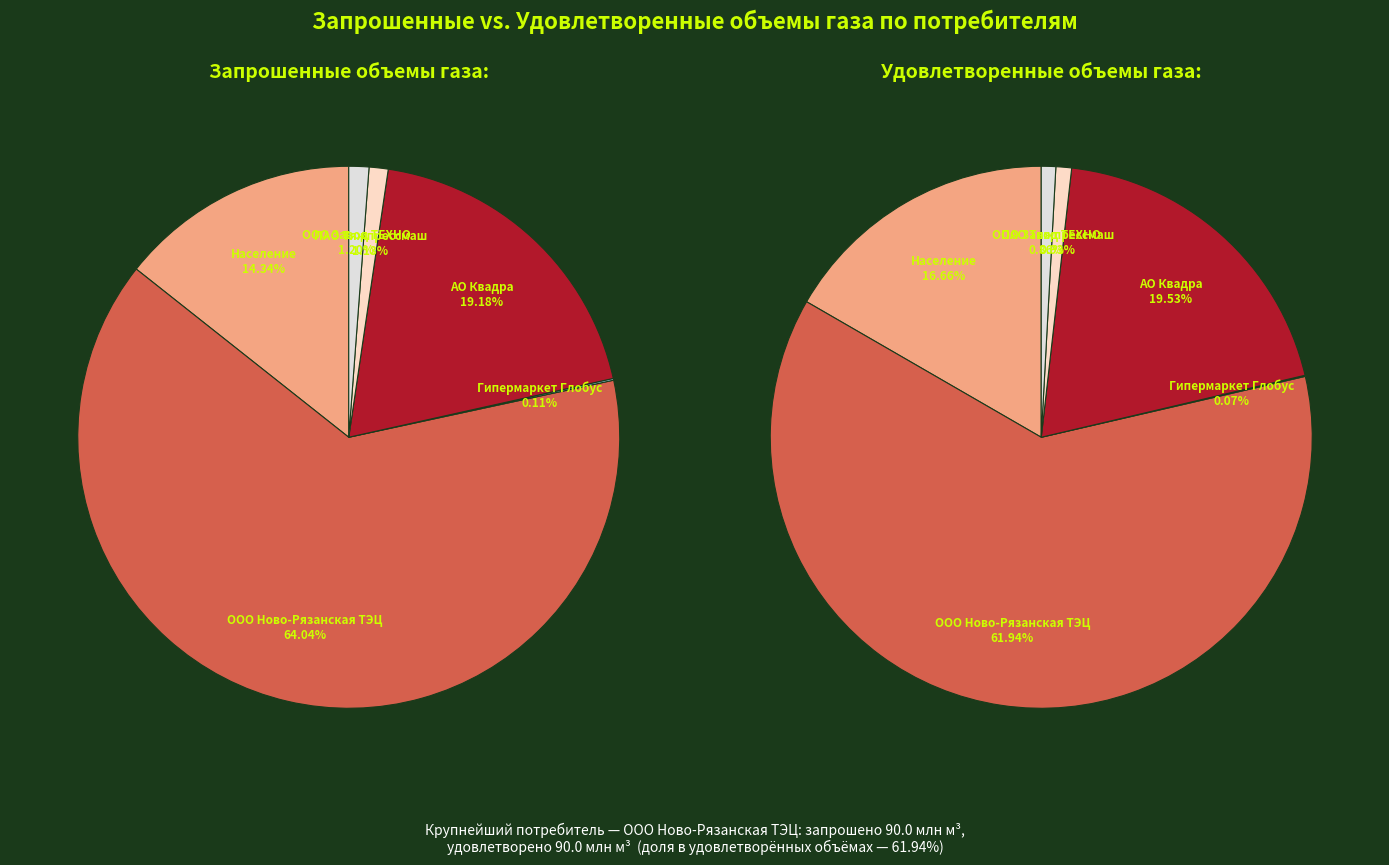

What percentage is the АО Квадра slice, to the nearest percent?

20%